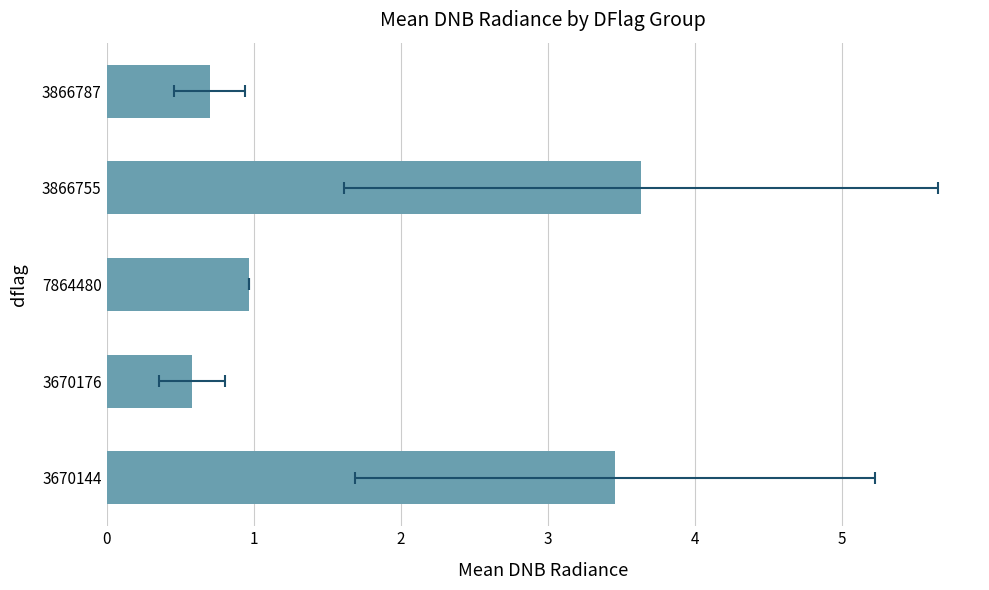

How many data points does each series have?

5